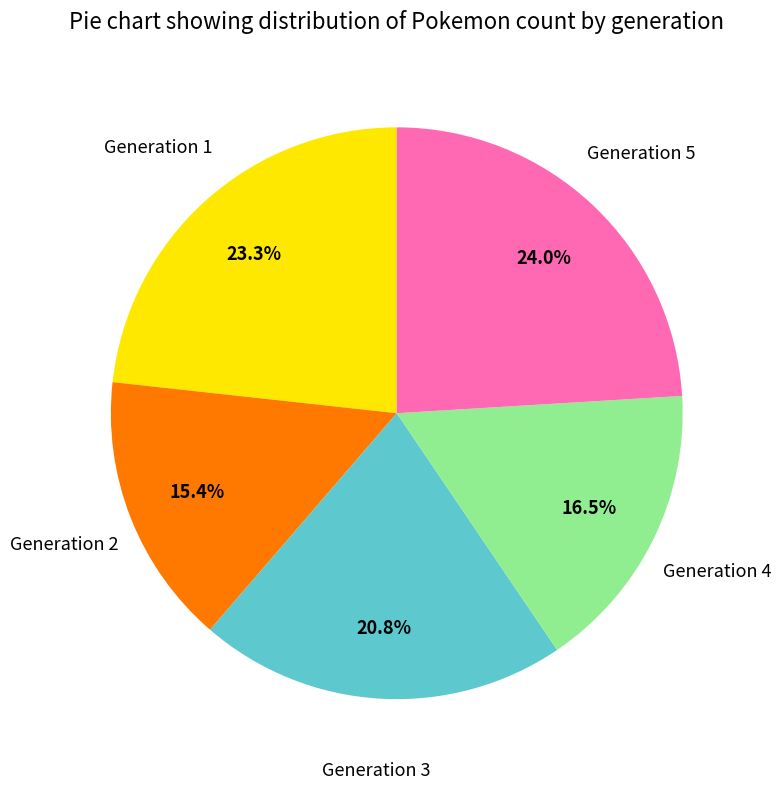

Is it true that Generation 2 is 30% of the pie?

False